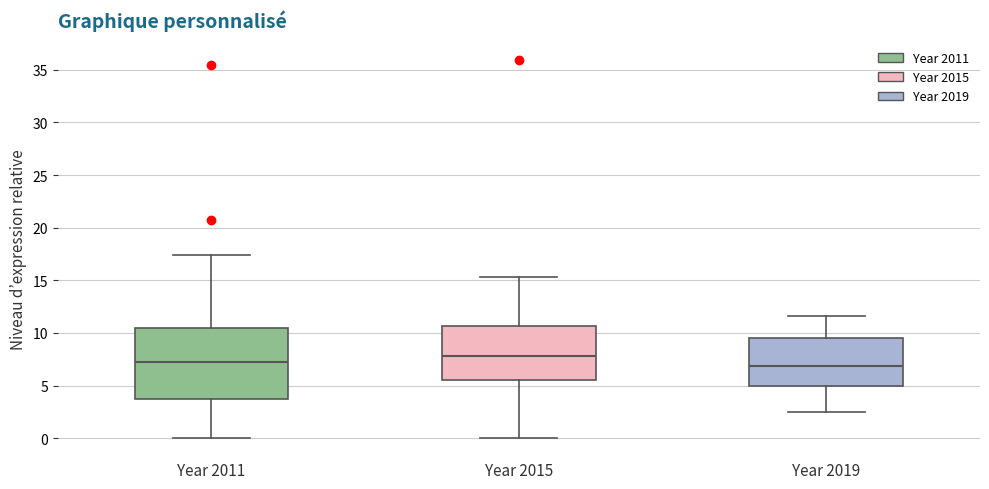

Reading left to right, read every box against the y-axis: the position of its median line, the range the box covers, and the ends of its whiskers. The values are not printed on the chart, so give them approximately, as read against the axis.

Year 2011: median 7.0, box 3.5 to 10.5, whiskers 0.0 to 17.5
Year 2015: median 8.0, box 5.5 to 10.5, whiskers 0.0 to 15.5
Year 2019: median 7.0, box 5.0 to 9.5, whiskers 2.5 to 11.5